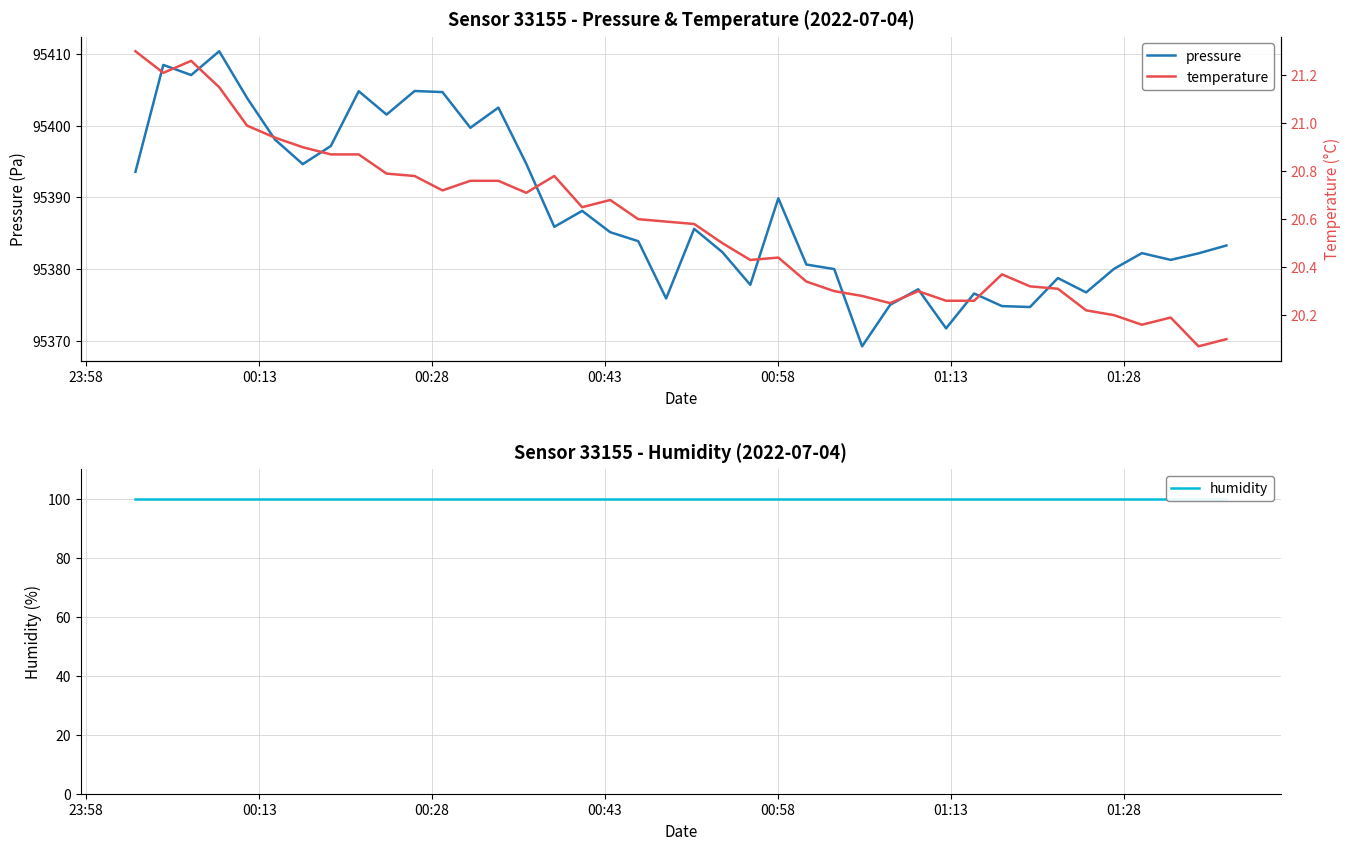

True or false: humidity and temperature cross at least once.

False